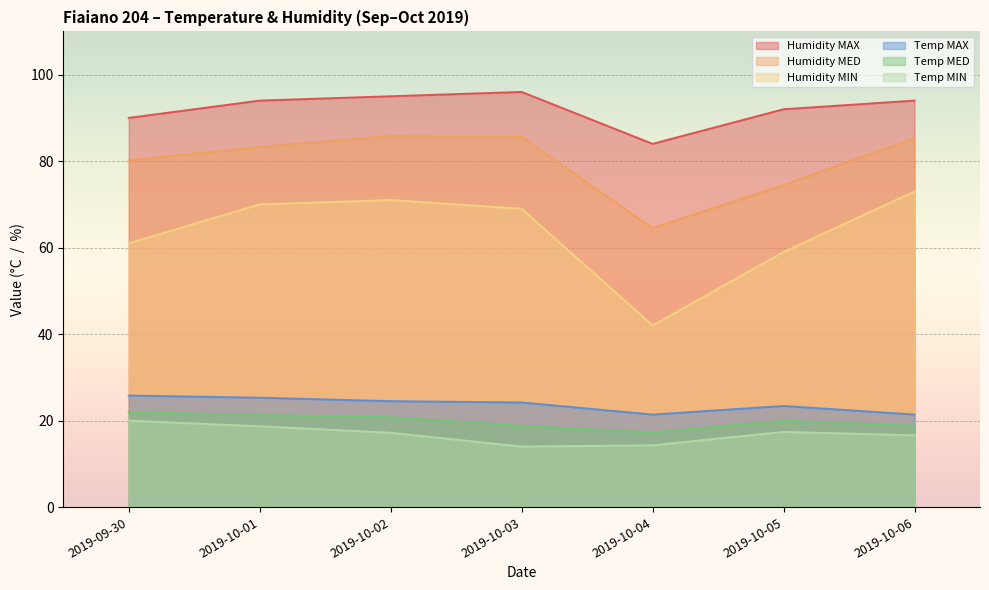

In Humidity MIN, how many points are lower than both neighbors (excluding endpoints)?

1